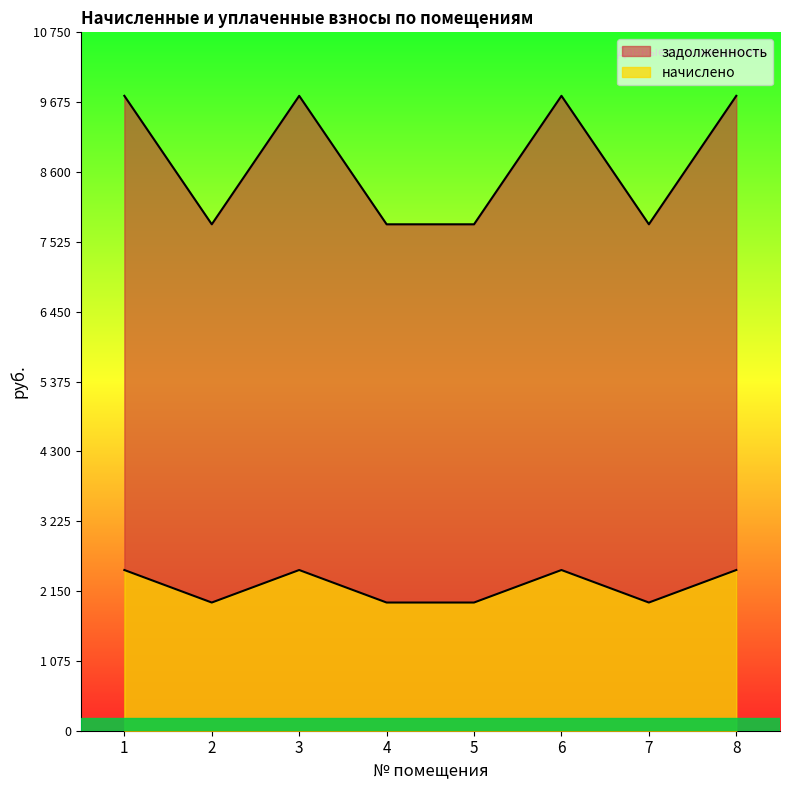

True or false: начислено and задолженность cross at least once.

False